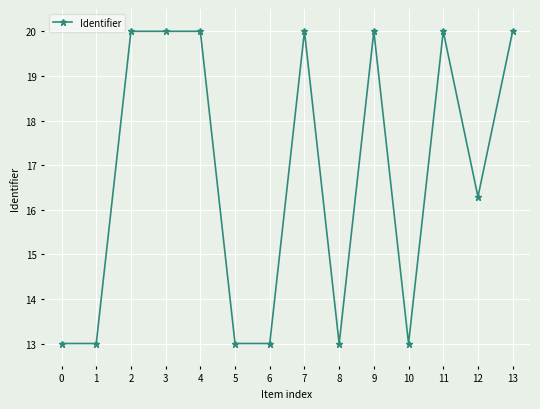

What is the change in value from 6 to 11?

+7.0